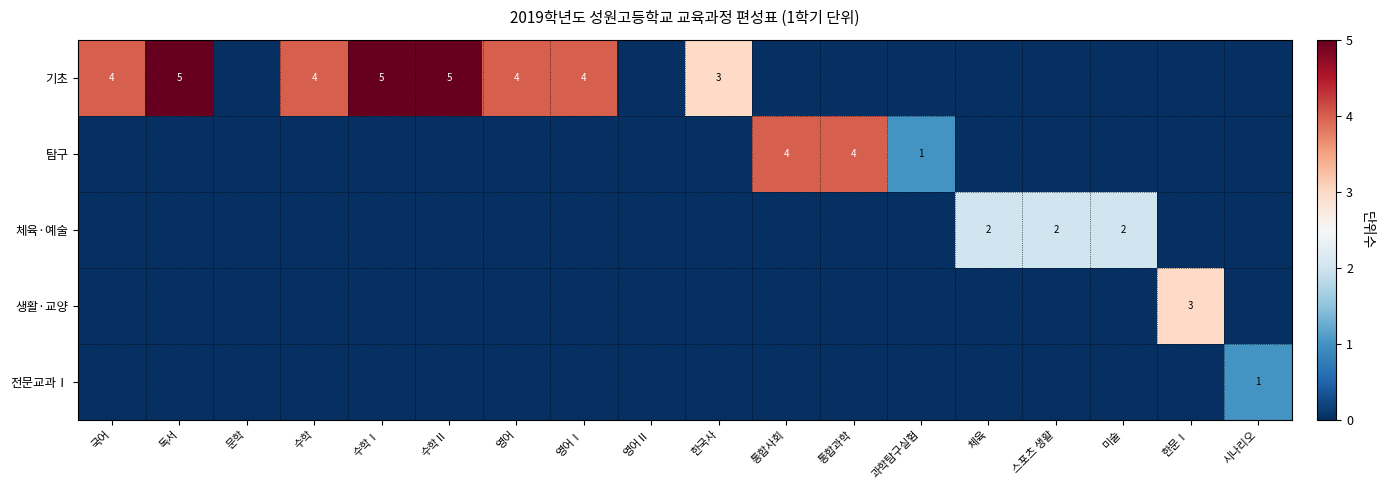

List the labels in order of 기초 value, smallest first.

문학, 영어Ⅱ, 통합사회, 통합과학, 과학탐구실험, 체육, 스포츠 생활, 미술, 한문Ⅰ, 시나리오, 한국사, 국어, 수학, 영어, 영어Ⅰ, 독서, 수학Ⅰ, 수학Ⅱ